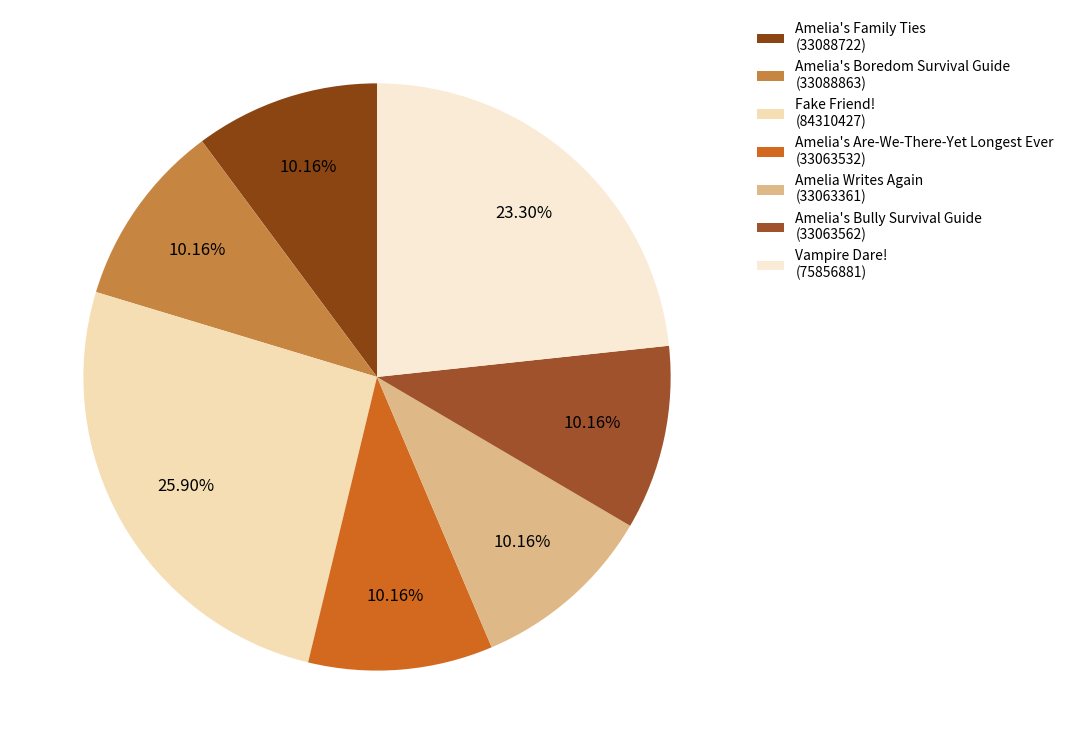

How many segments does this pie chart have?

7